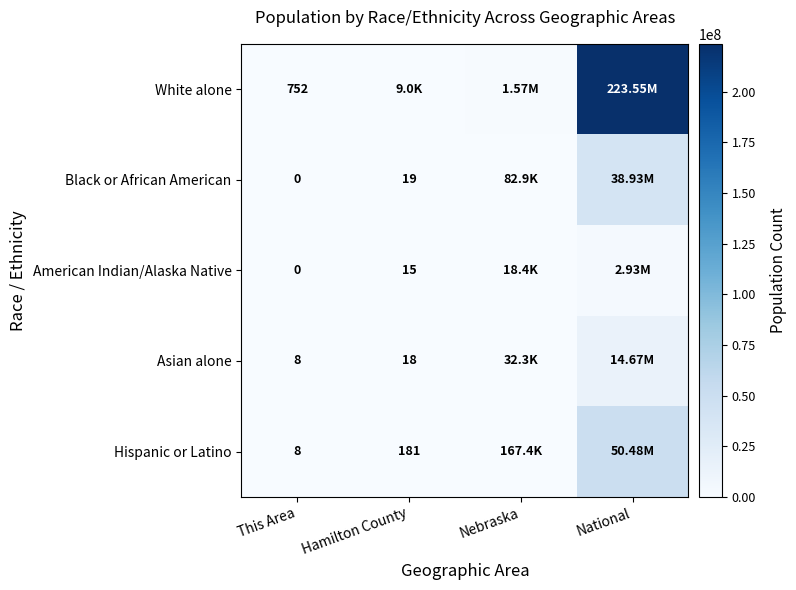

What is the difference between the Black or African American values at This Area and Hamilton County?

19